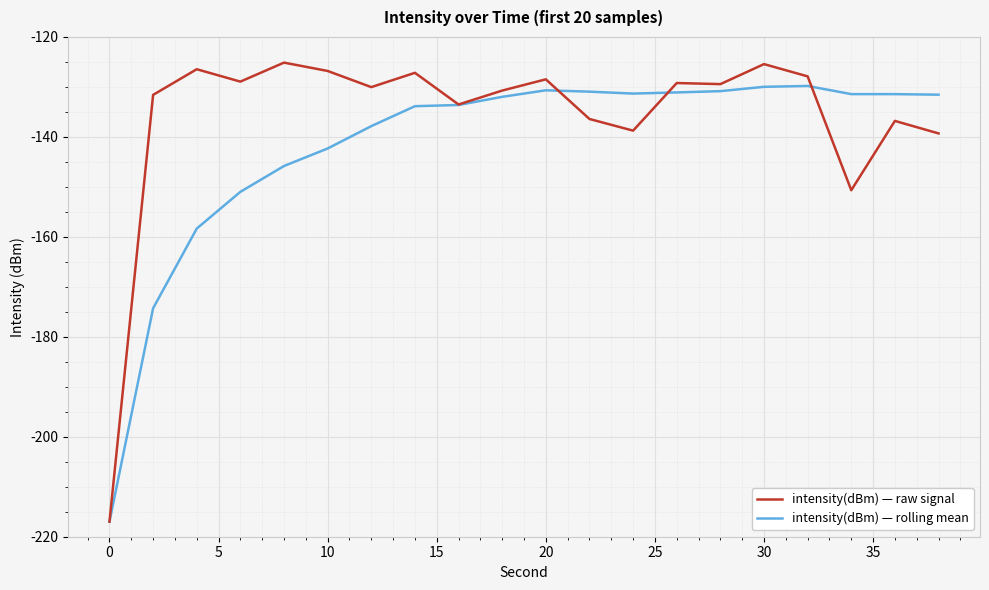

Rank the series by their average value, from lowest to highest.

intensity(dBm) — rolling mean, intensity(dBm) — raw signal